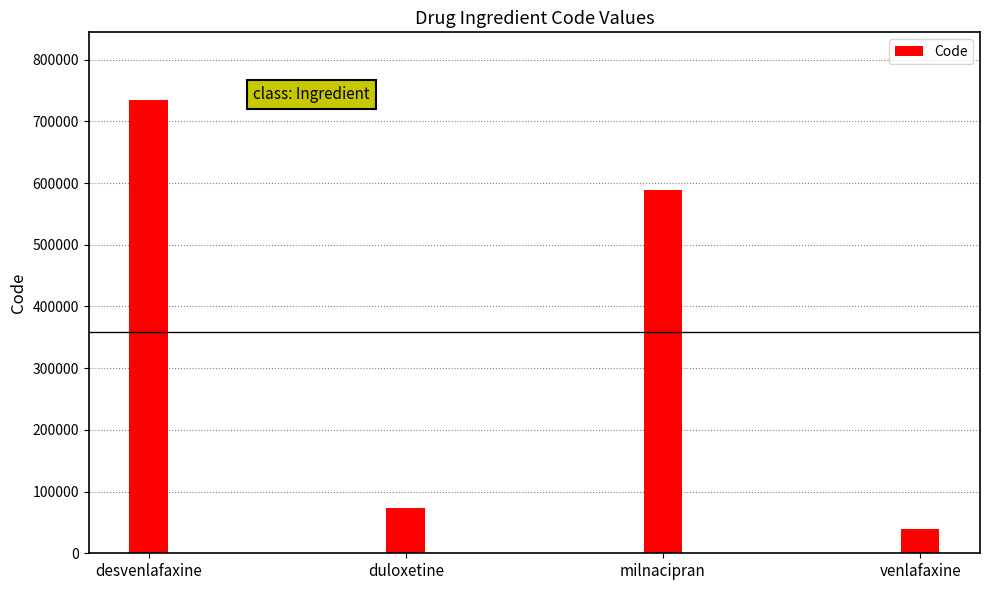

Where does the data first go above 588250?

desvenlafaxine